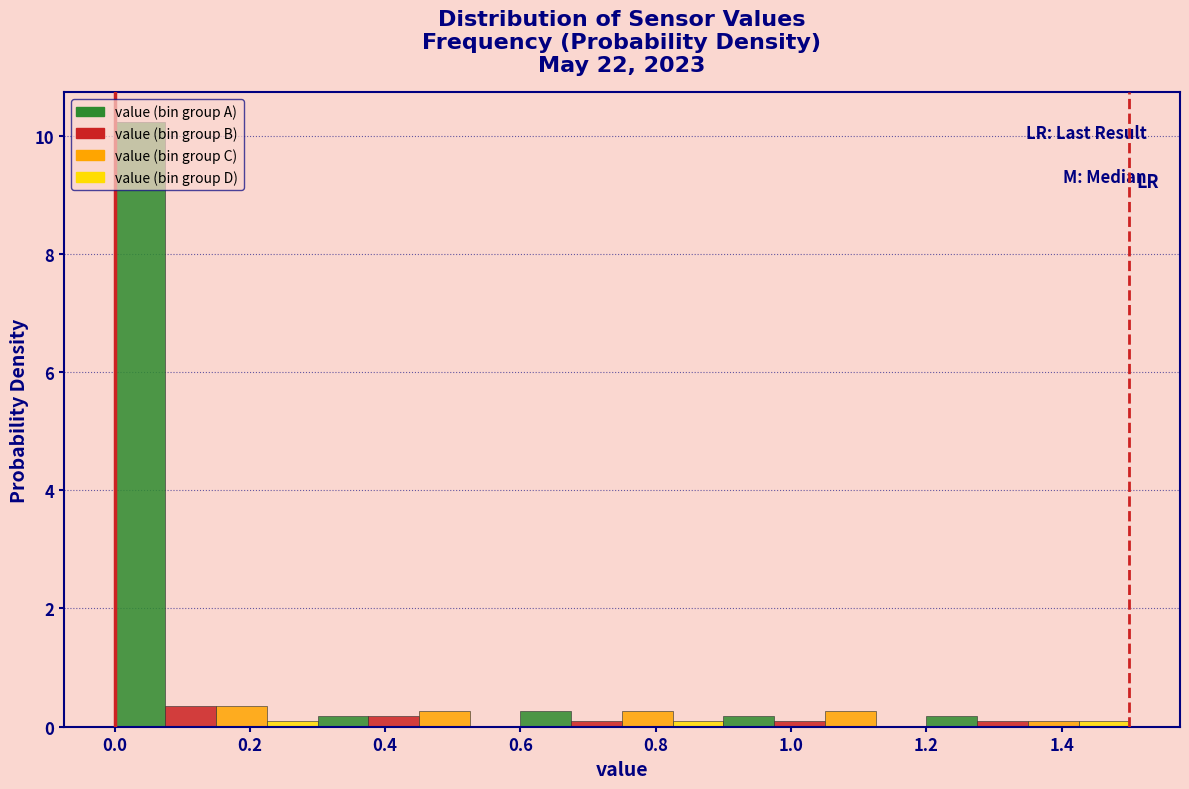

Read against the x-axis, roughly where is the centre of the tallest bar?

0.04